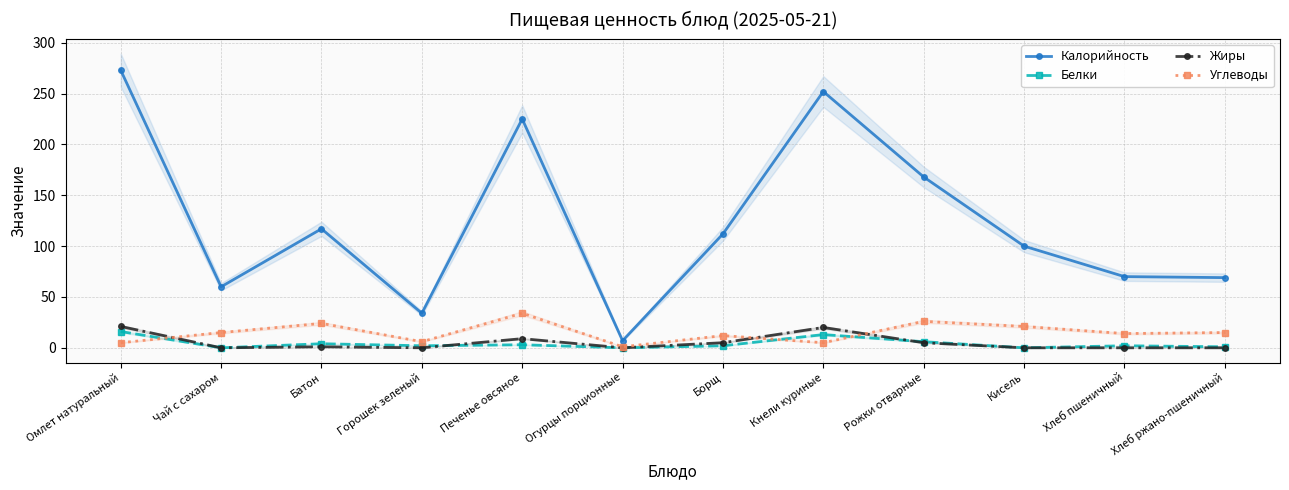

True or false: Белки has a value of 2 at Хлеб пшеничный.

True